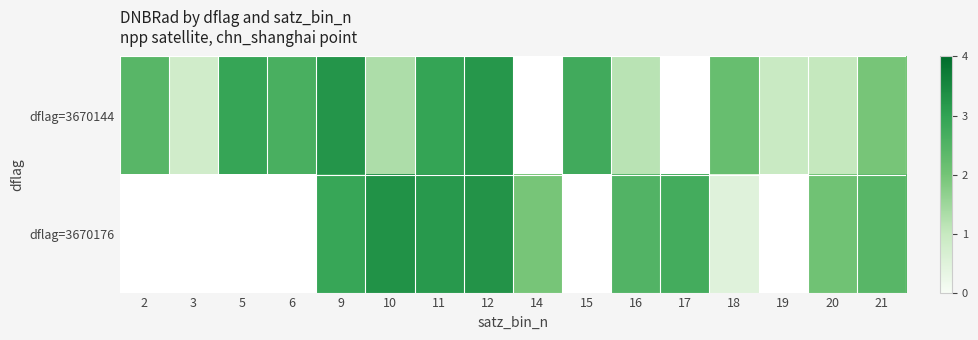

What is the greatest value displayed?

57.9